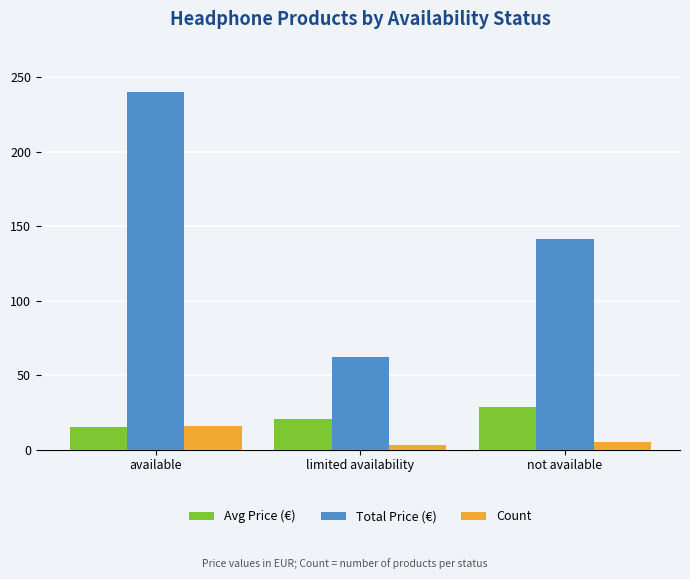

Reading left to right, extract all data points from this chart.

Avg Price (€): available=15.0	limited availability=20.8	not available=28.3
Total Price (€): available=239.7	limited availability=62.4	not available=141.6
Count: available=16.0	limited availability=3.0	not available=5.0